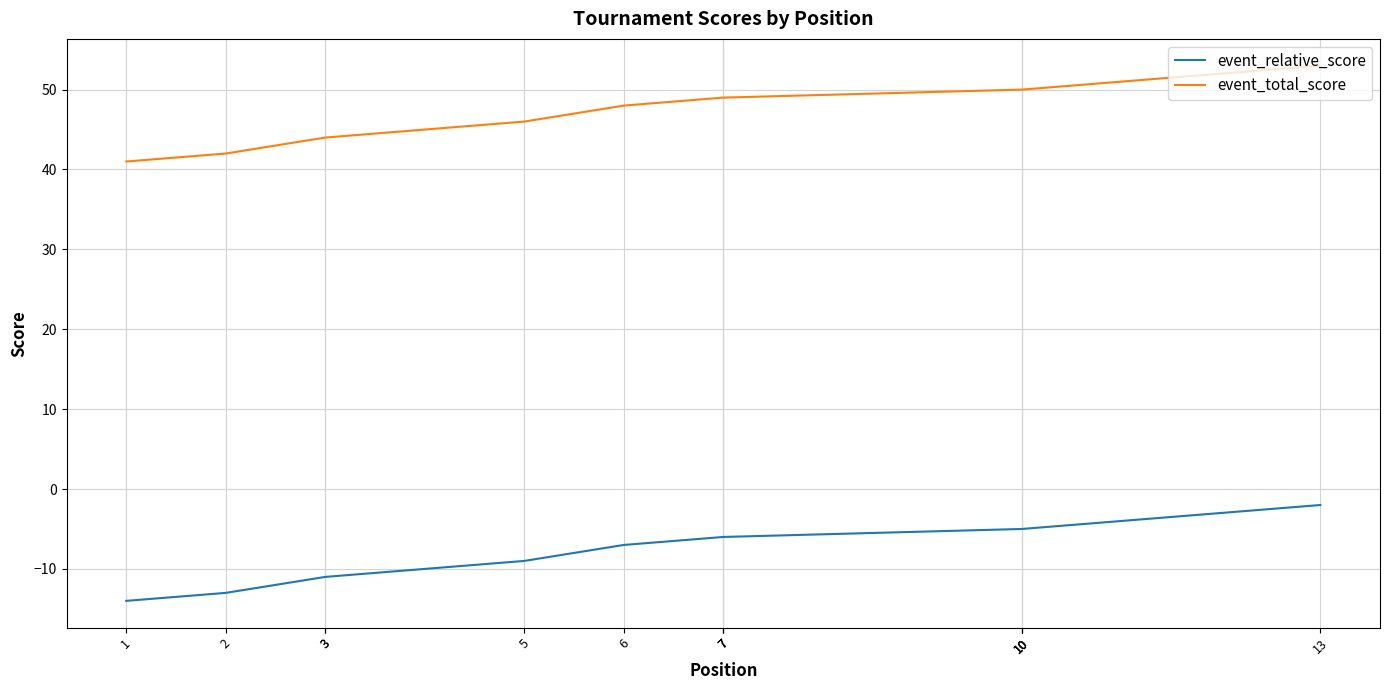

True or false: event_total_score and event_relative_score cross at least once.

False